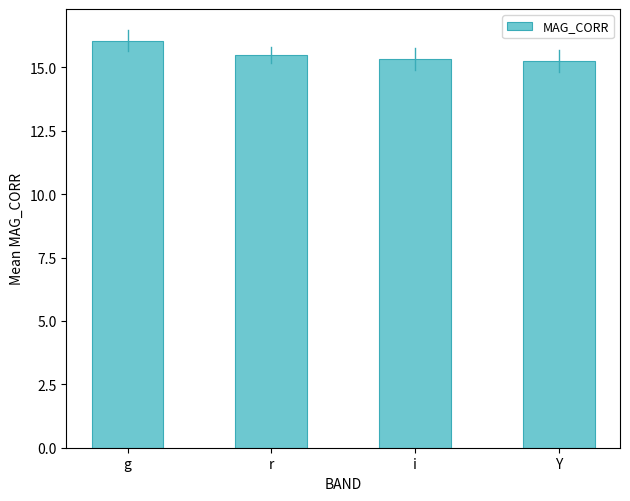

Is it true that the value at r is 5.5?

False